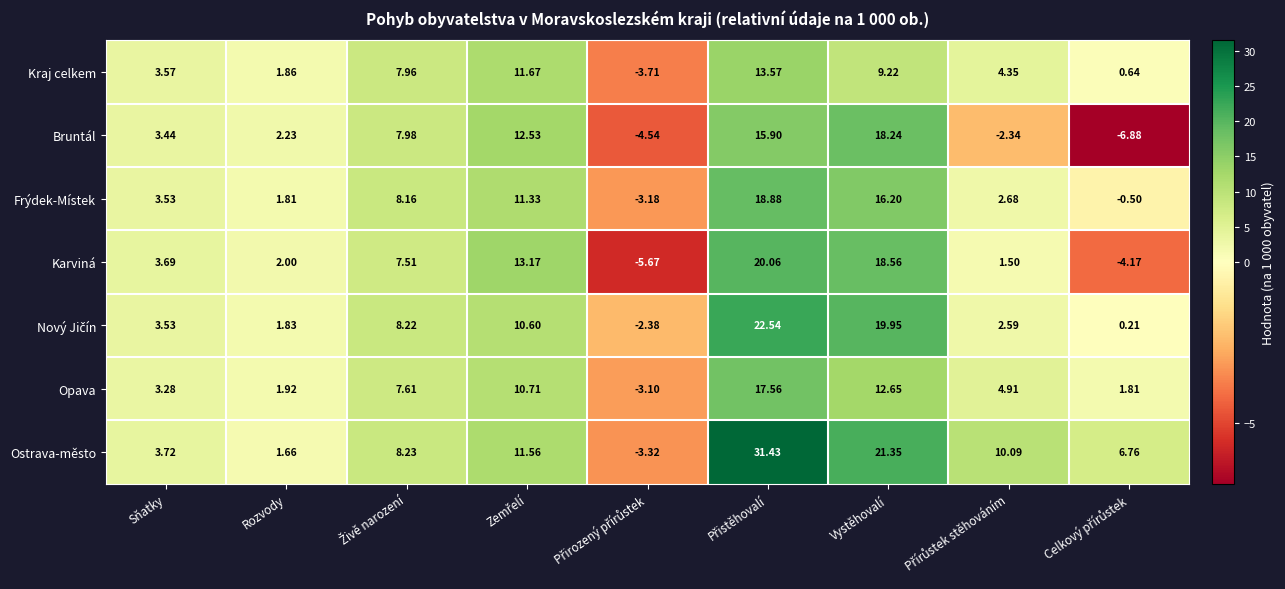

Which series has the largest range (max minus min)?

Ostrava-město